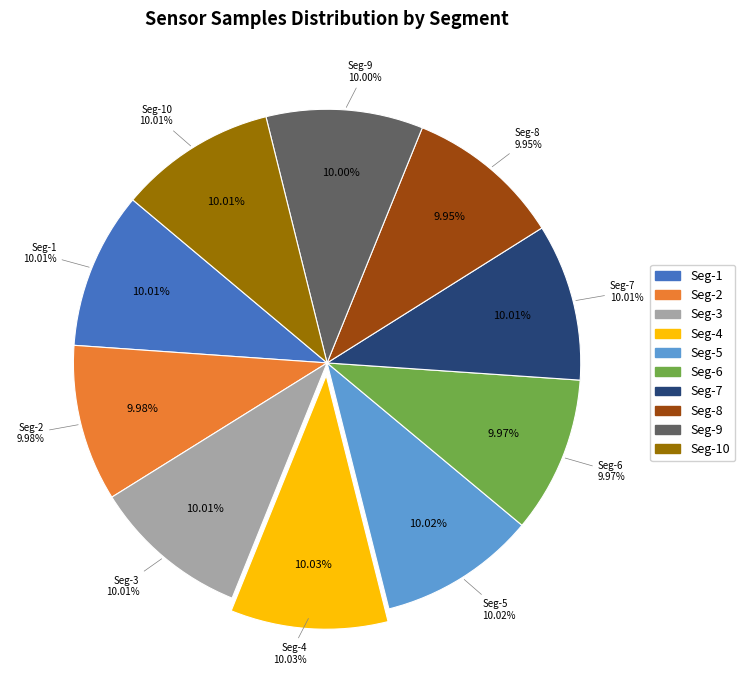

To the nearest percent, what percentage of the pie is 28?

10%